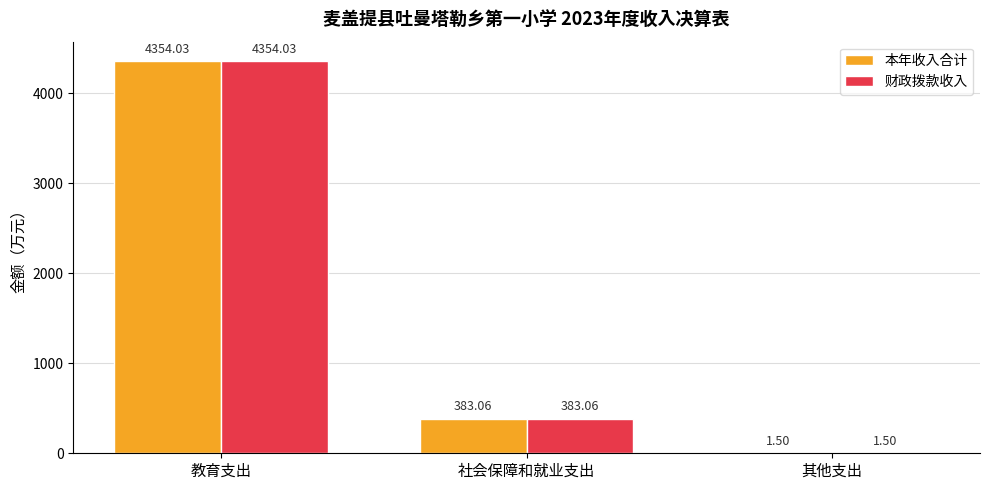

At which label does 本年收入合计 first exceed 383?

教育支出